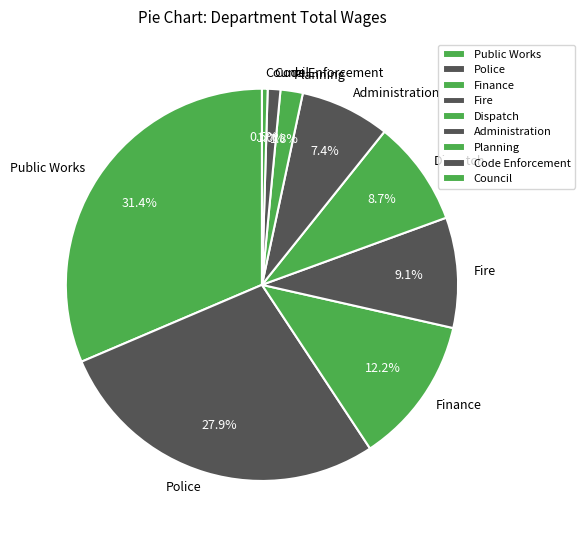

What is the smallest slice in the pie chart?

Council